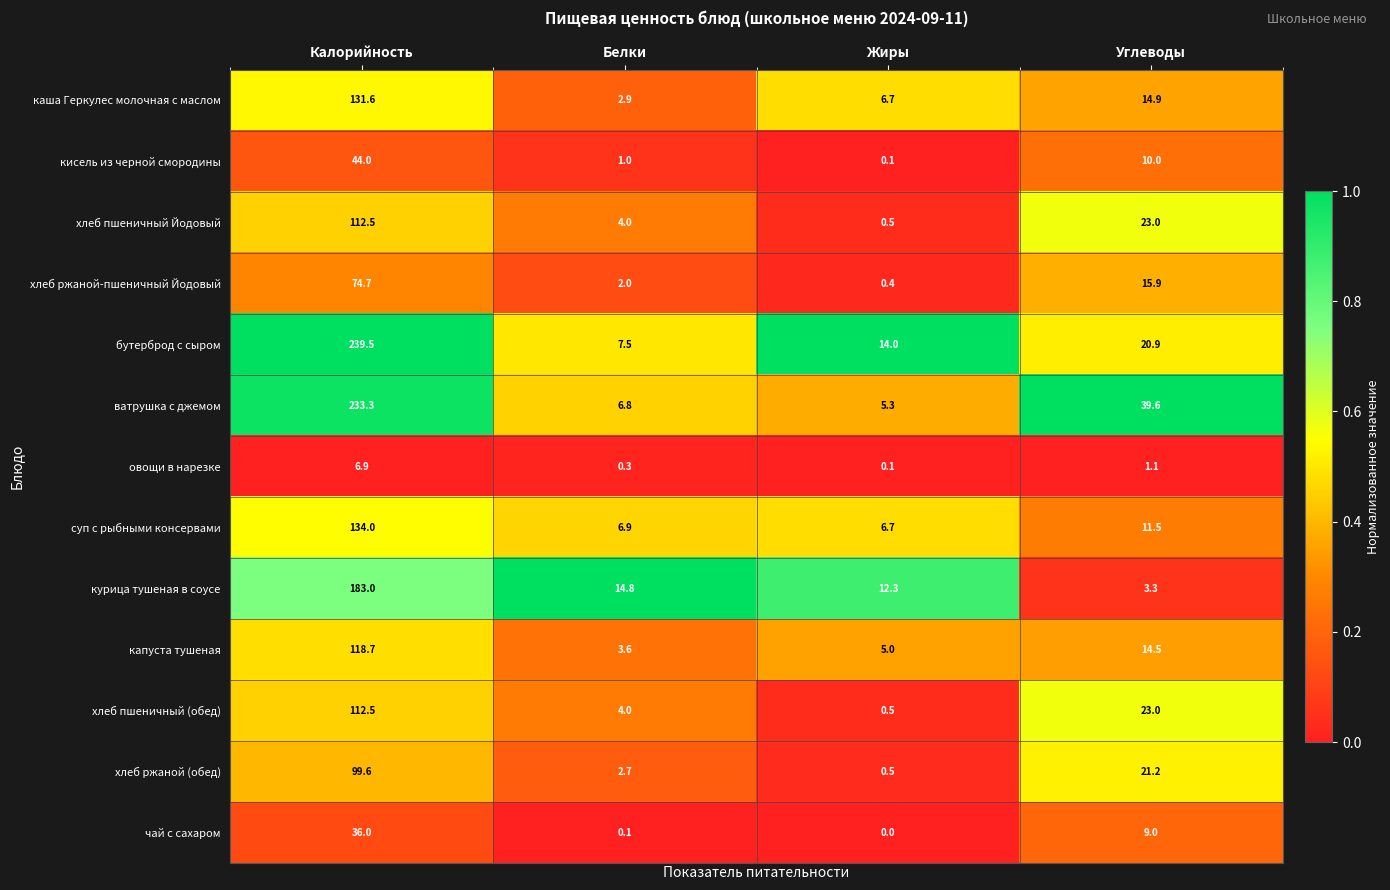

Rank the categories by хлеб пшеничный Йодовый value from highest to lowest.

Калорийность, Углеводы, Белки, Жиры